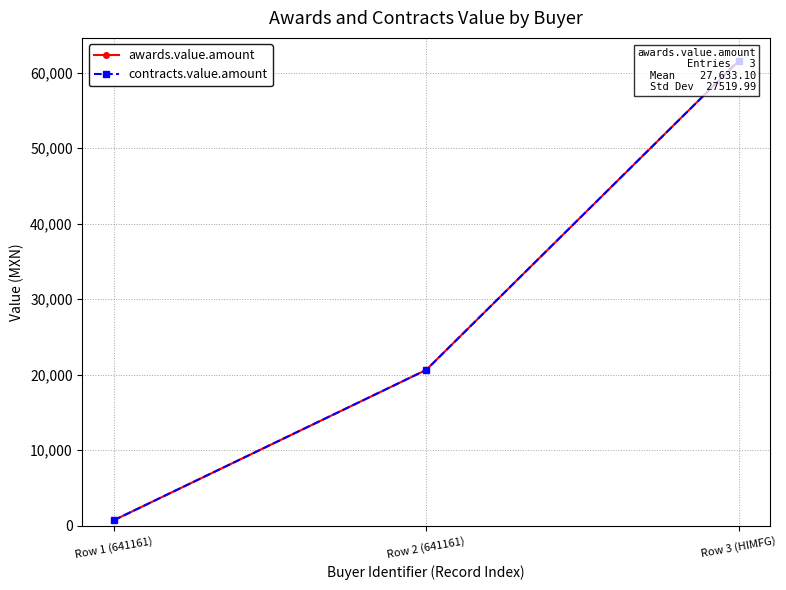

Reading left to right, transcribe all the data shown in this chart.

awards.value.amount: 698.8	20625.0	61575.5
contracts.value.amount: 698.8	20625.0	61575.5